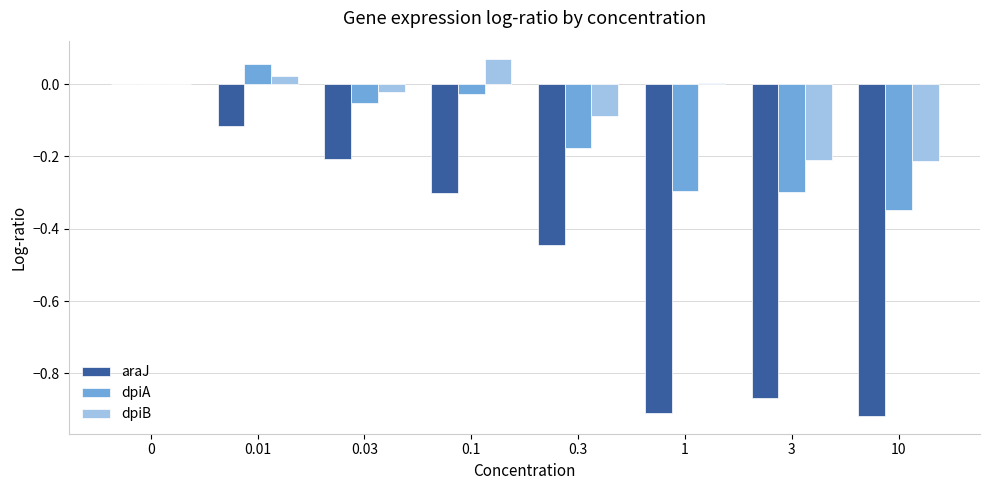

True or false: araJ has a value of -0.2 at 0.03.

True